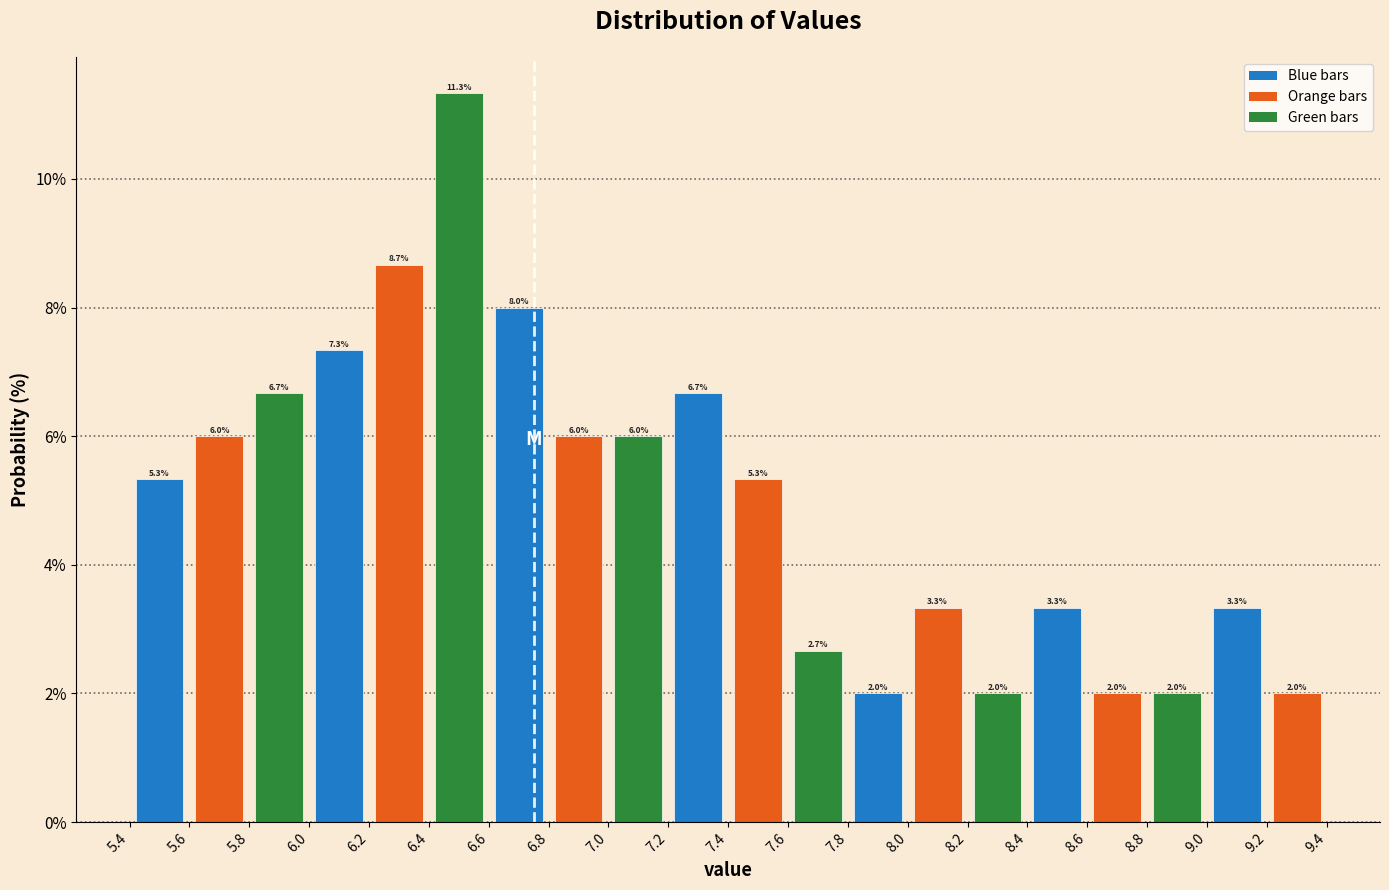

Reading left to right, transcribe this chart: for each bar, give the range it covers on the x-axis and its height.

5.4 to 5.6: 5.3
5.6 to 5.8: 6.0
5.8 to 6.0: 6.7
6.0 to 6.2: 7.3
6.2 to 6.4: 8.7
6.4 to 6.6: 11.3
6.6 to 6.8: 8.0
6.8 to 7.0: 6.0
7.0 to 7.2: 6.0
7.2 to 7.4: 6.7
7.4 to 7.6: 5.3
7.6 to 7.8: 2.7
7.8 to 8.0: 2.0
8.0 to 8.2: 3.3
8.2 to 8.4: 2.0
8.4 to 8.6: 3.3
8.6 to 8.8: 2.0
8.8 to 9.0: 2.0
9.0 to 9.2: 3.3
9.2 to 9.4: 2.0